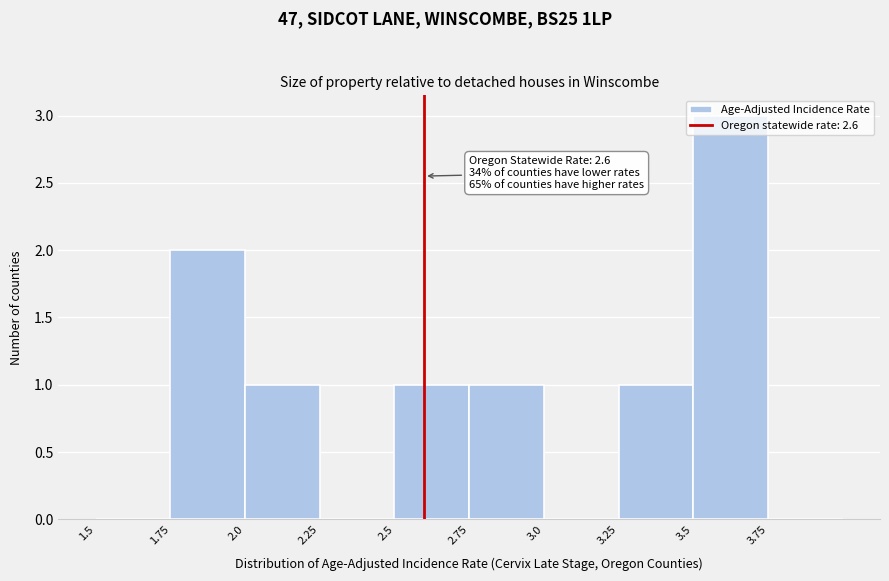

Which range on the x-axis has the tallest bar?

3.50 to 3.75